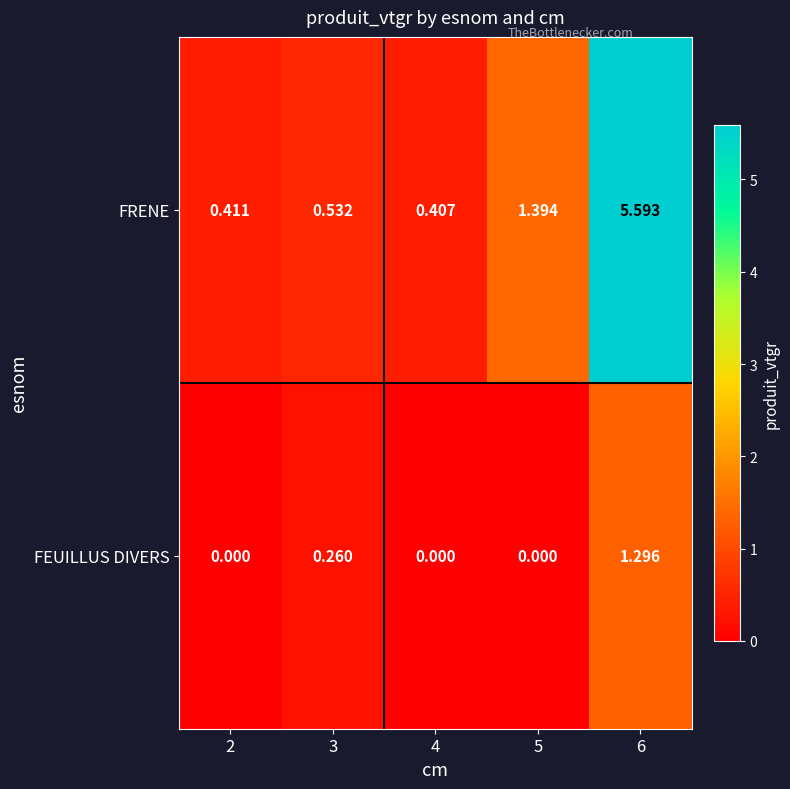

At which category is the sum across all series the highest?

6